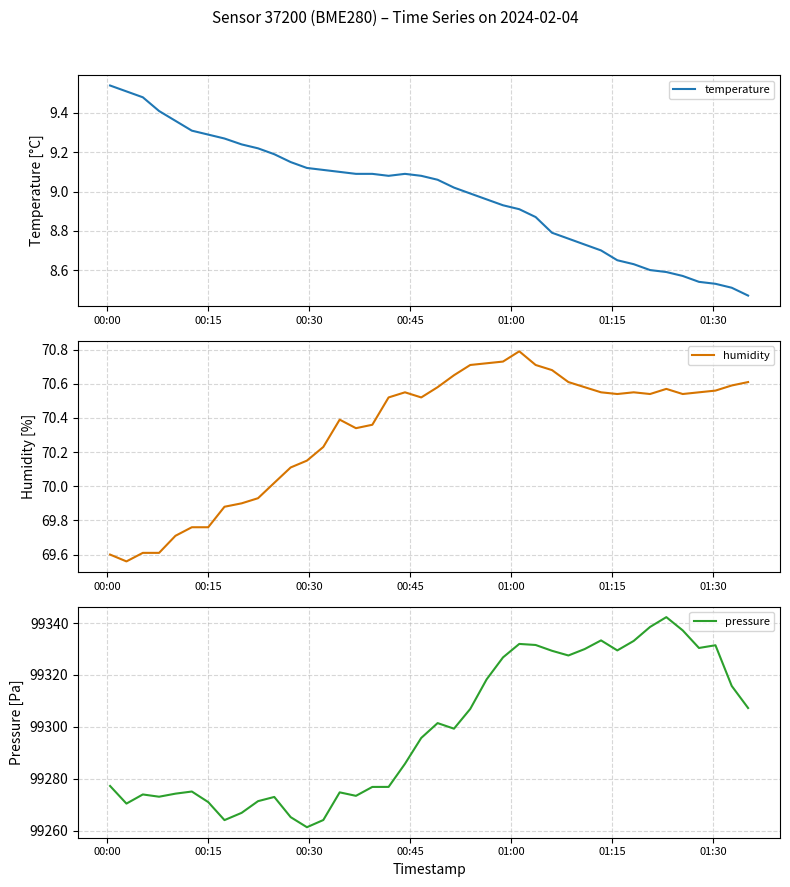

Is this an area chart (filled region under the line)?

No